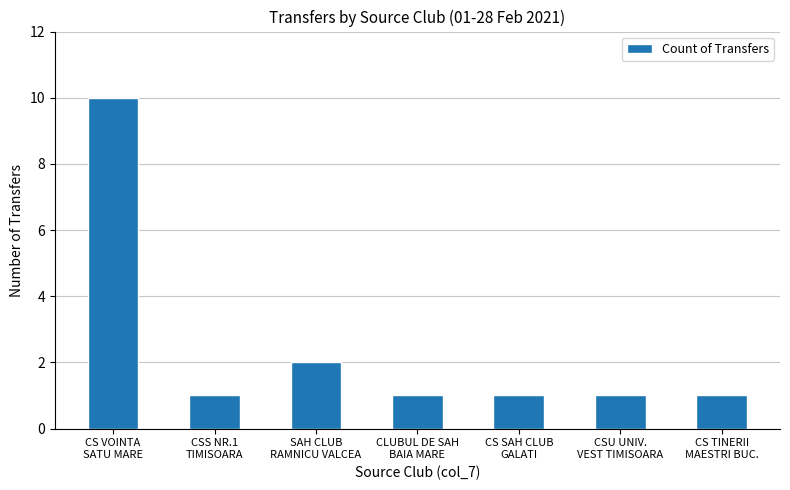

What is the value of the 3rd bar from the left?

2